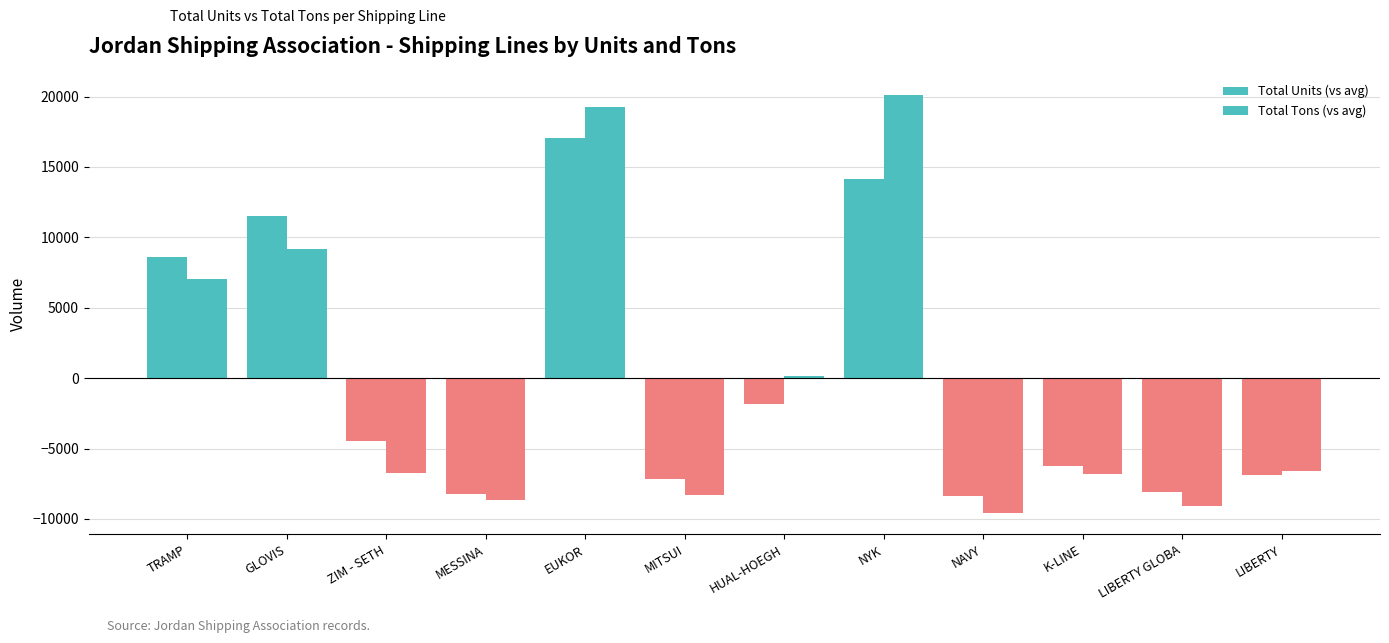

Reading left to right, transcribe all the data shown in this chart.

Total Units (vs avg): 8604.2	11526.2	-4451.8	-8211.8	17029.2	-7169.8	-1844.8	14121.2	-8354.8	-6249.8	-8089.8	-6908.8
Total Tons (vs avg): 7073.3	9178.3	-6746.7	-8667.7	19253.3	-8291.7	159.3	20123.3	-9609.7	-6803.7	-9077.7	-6590.7